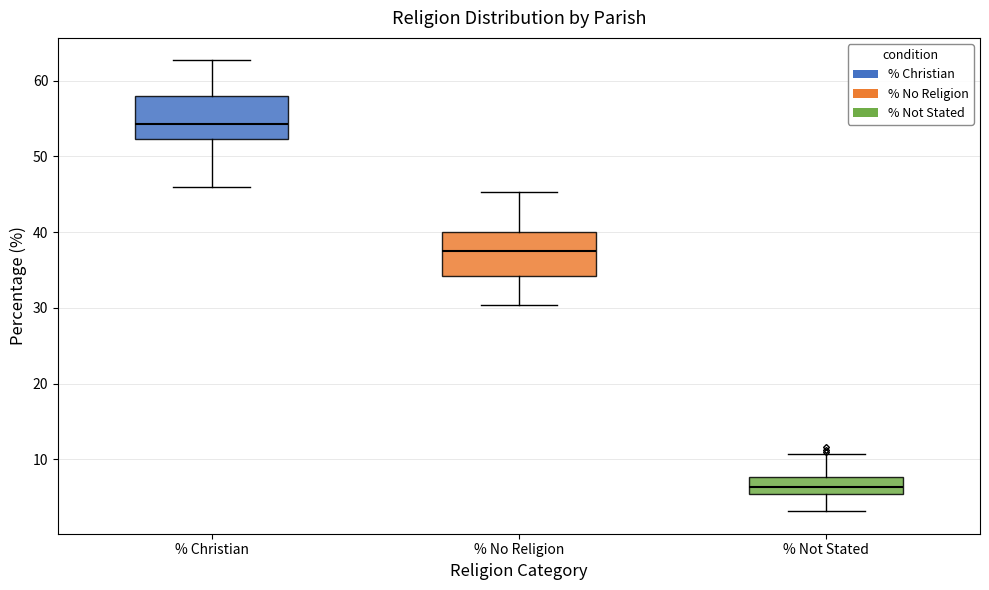

Which box has the highest median line?

% Christian